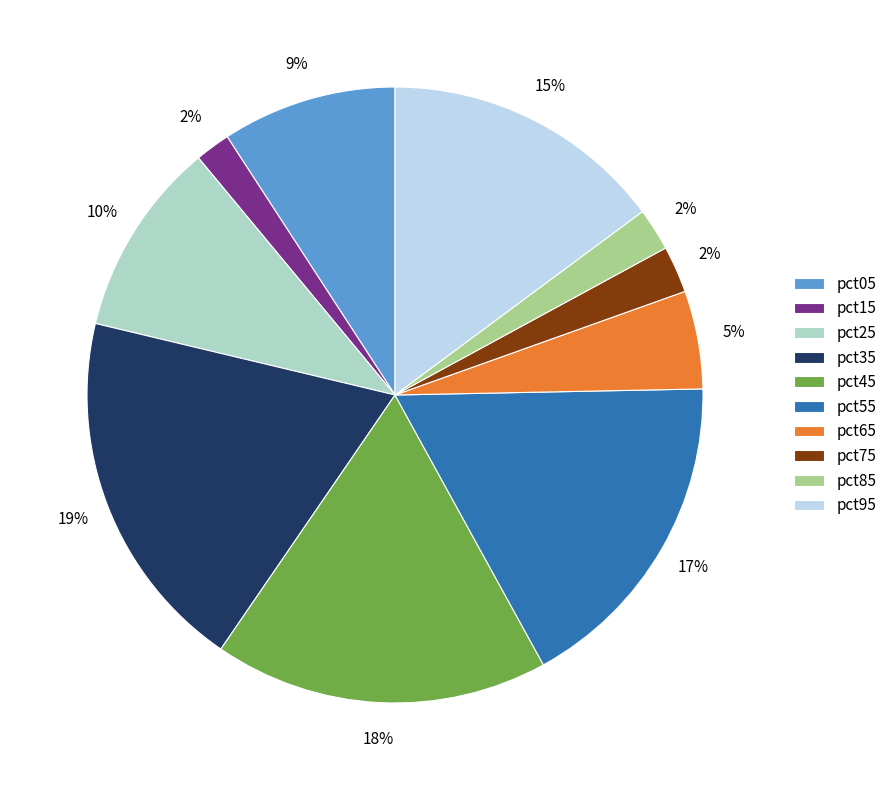

To the nearest percent, what portion does pct05 represent?

9%